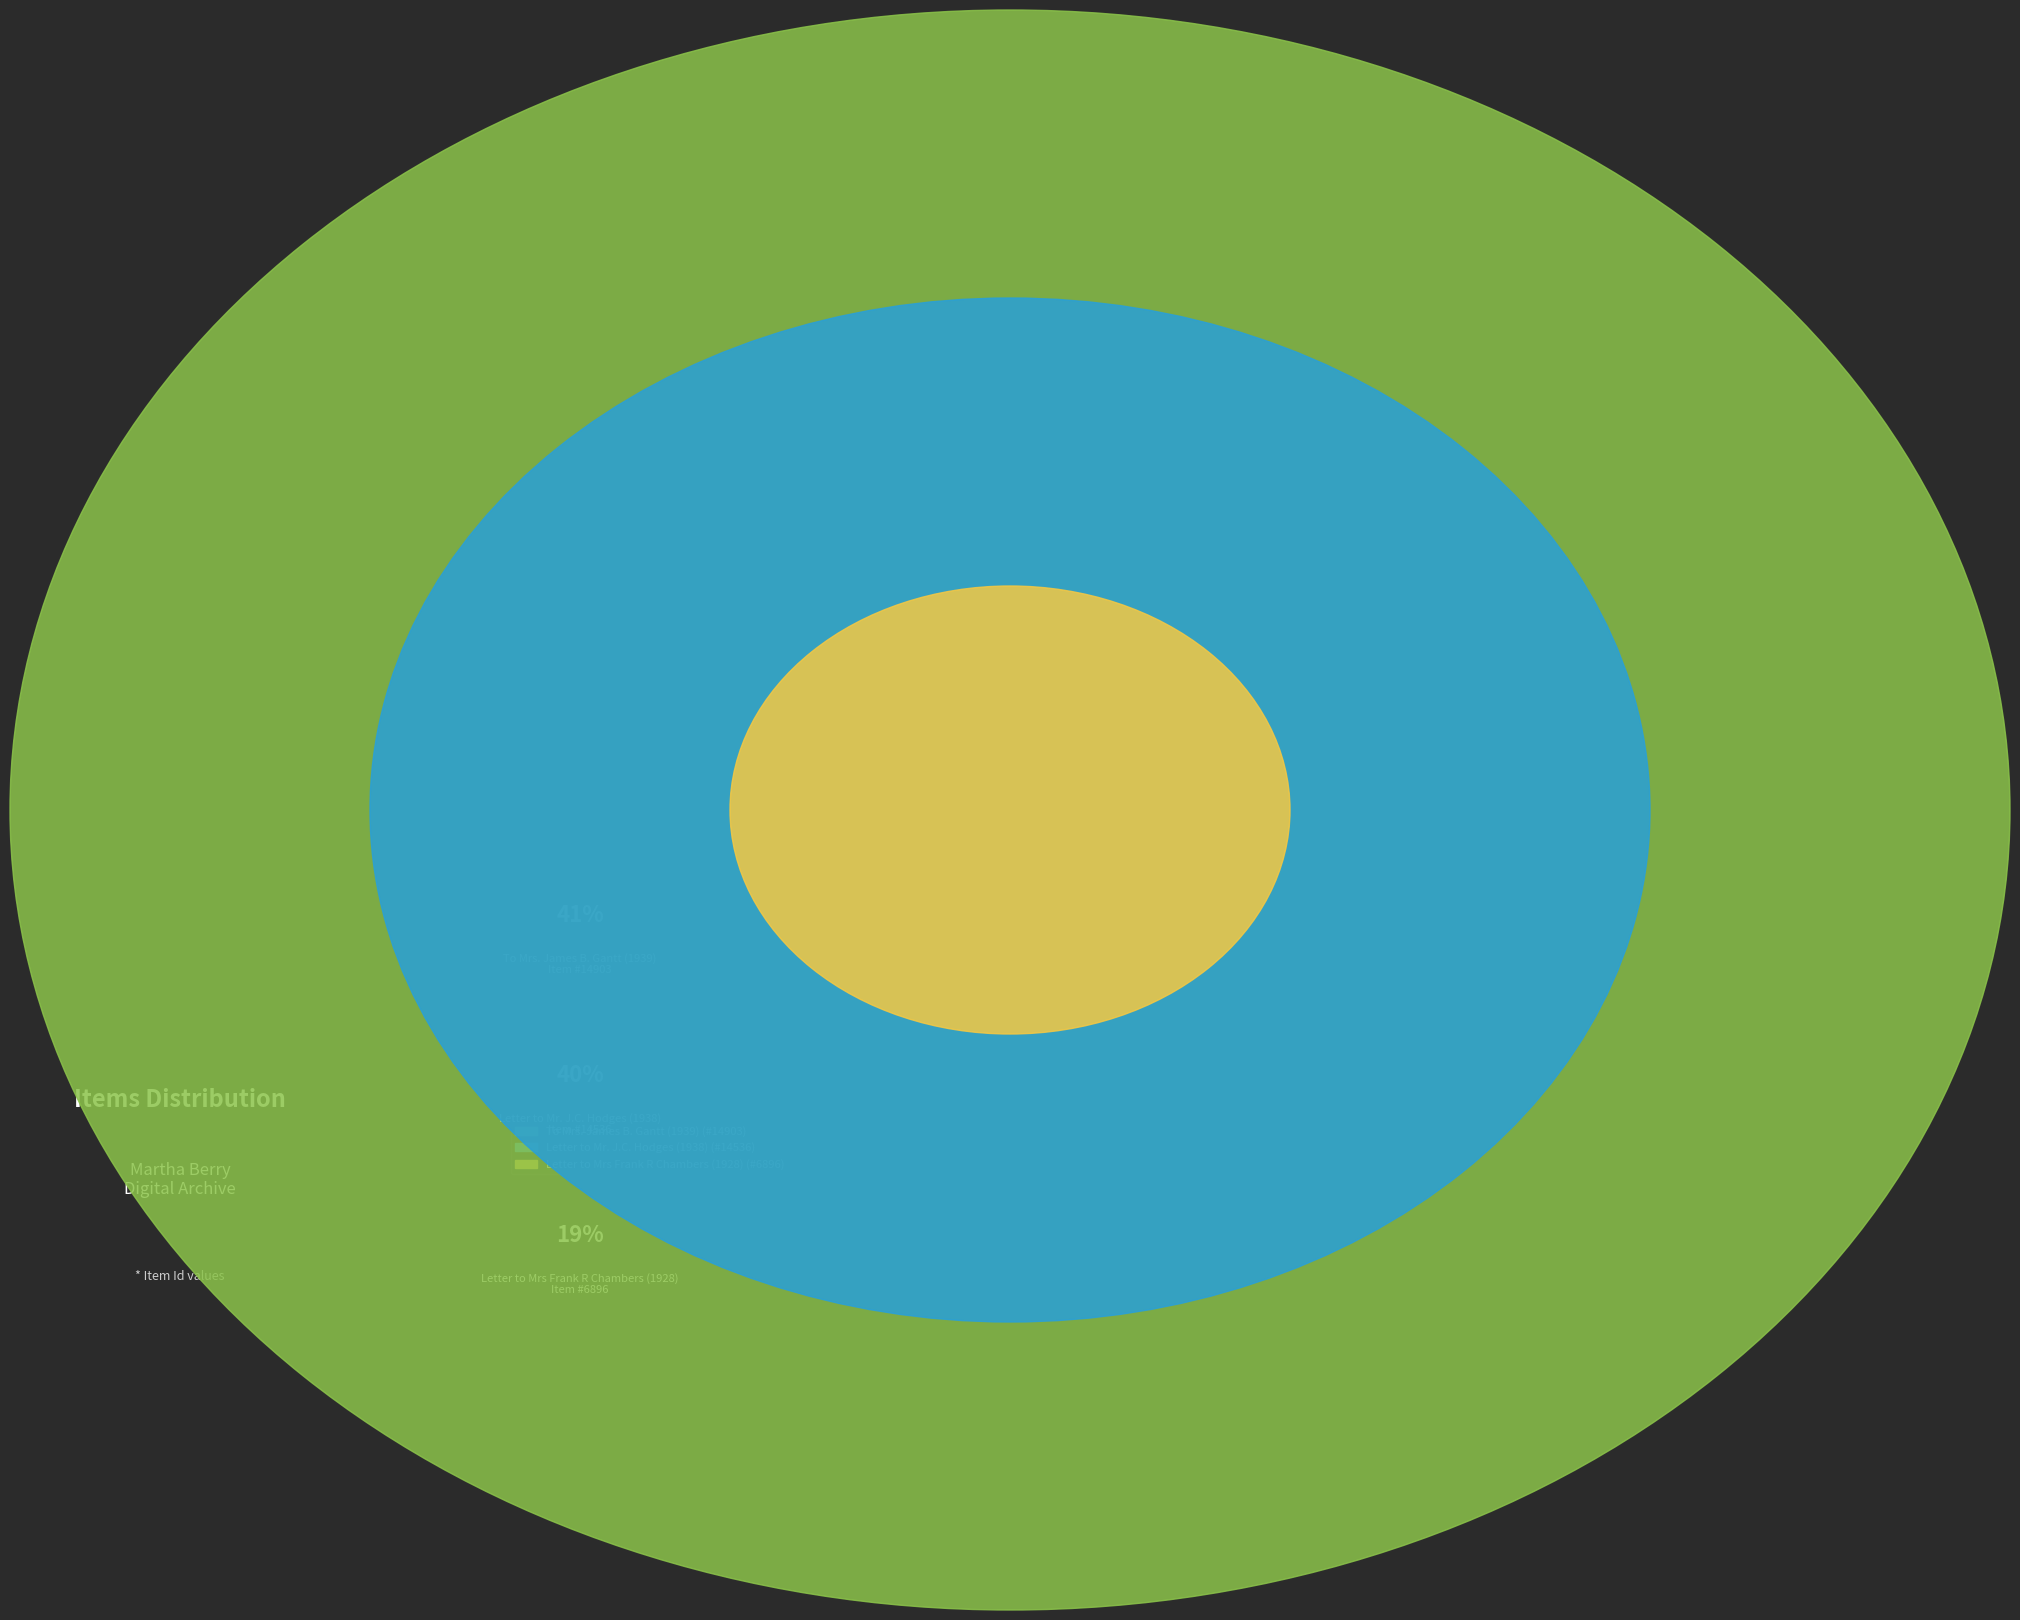

Is there a majority slice in this chart?

No